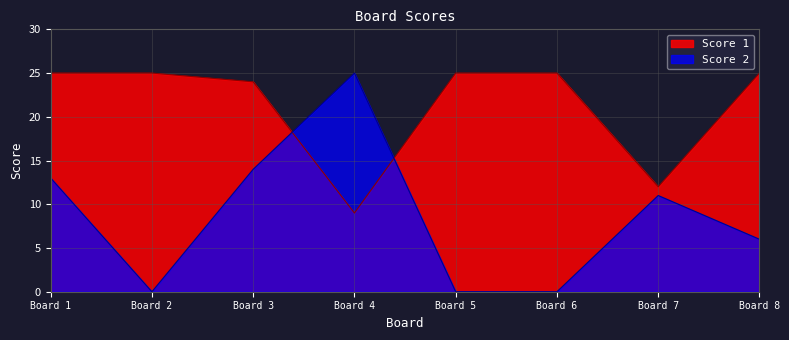

In Score 2, how many points are lower than both neighbors (excluding endpoints)?

1